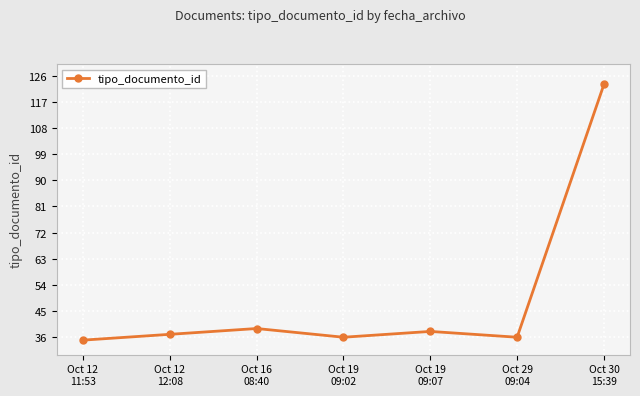

Between Oct 19
09:02 and Oct 30
15:39, which is larger?

Oct 30
15:39